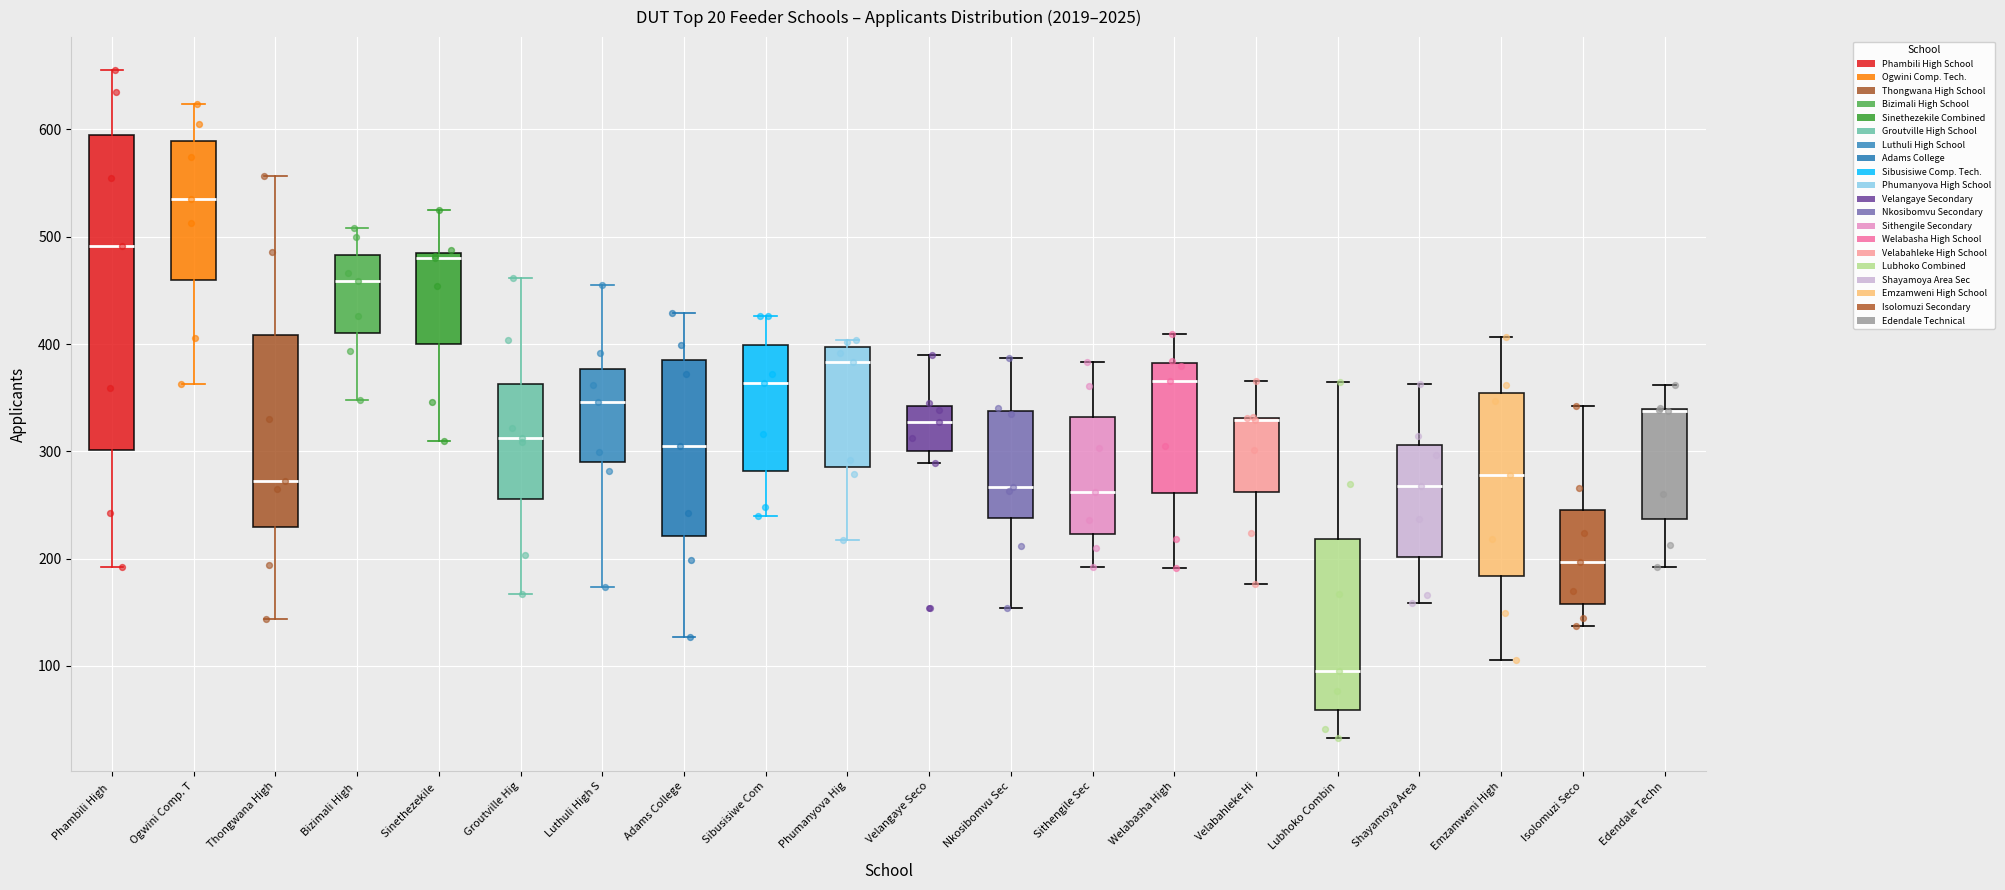

Which box is the tallest, from its lower edge to its upper edge?

Phambili High